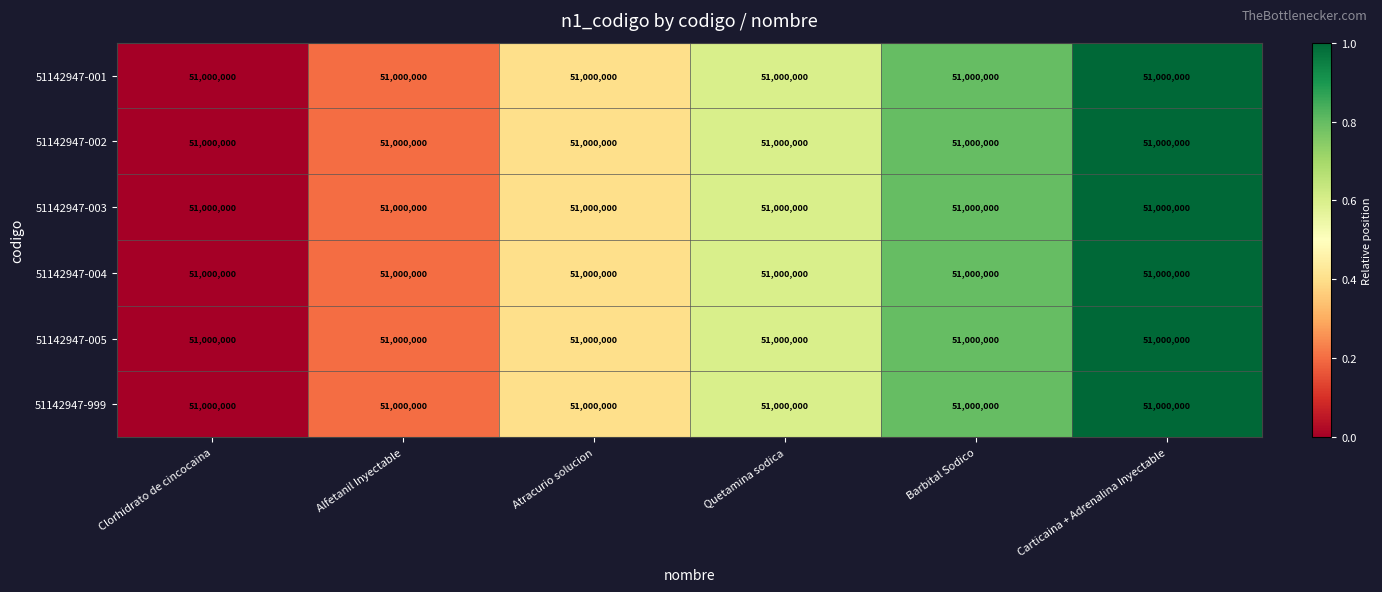

Count the number of data series in this chart.

6